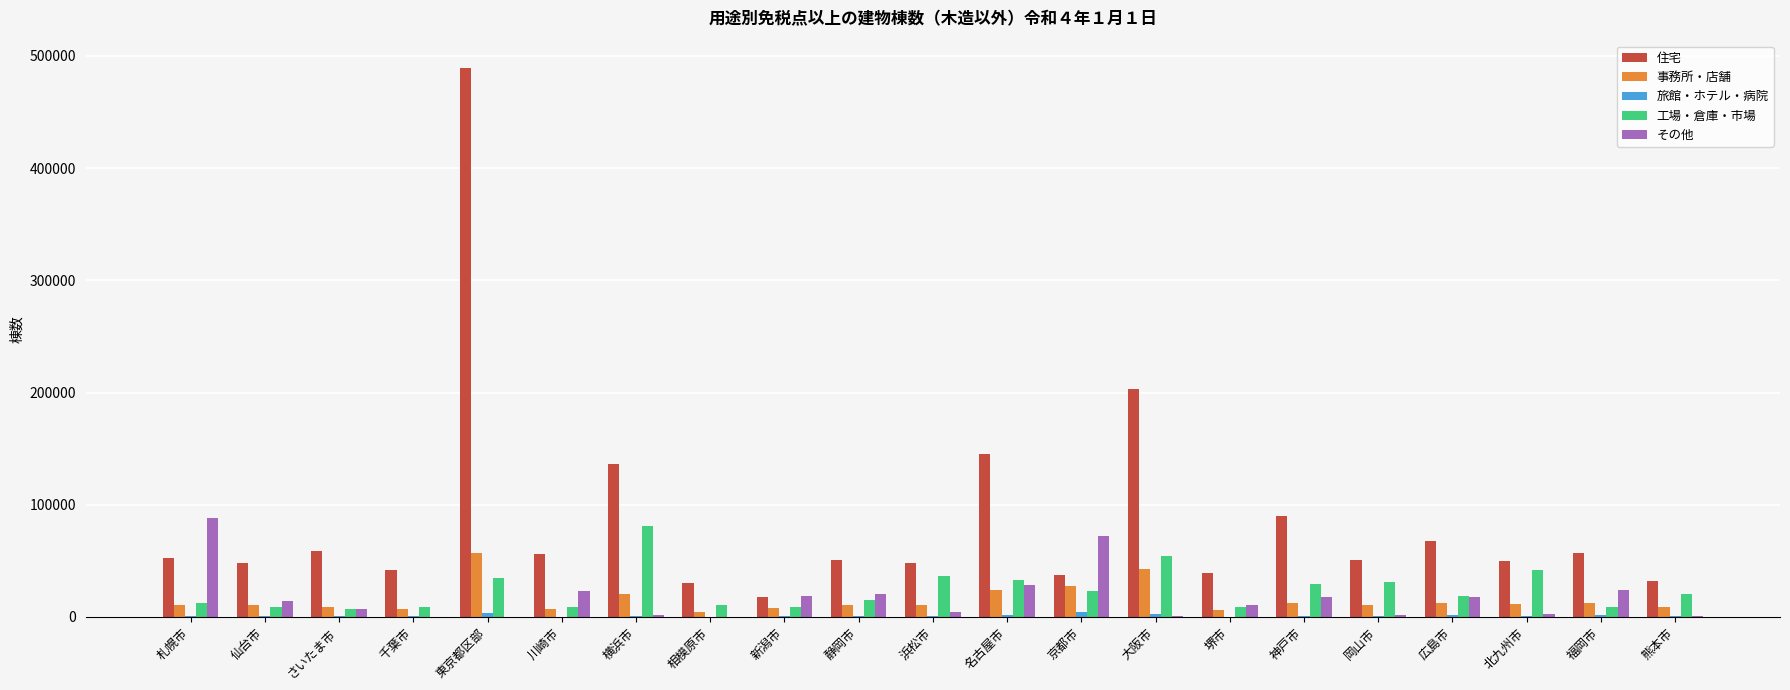

At which label does その他 reach its peak?

札幌市